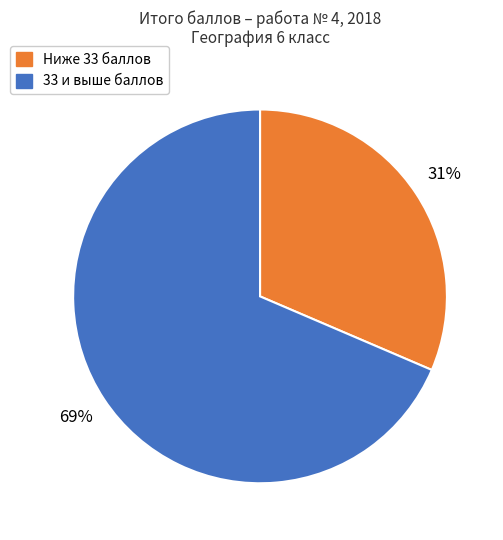

Is there a majority slice in this chart?

Yes